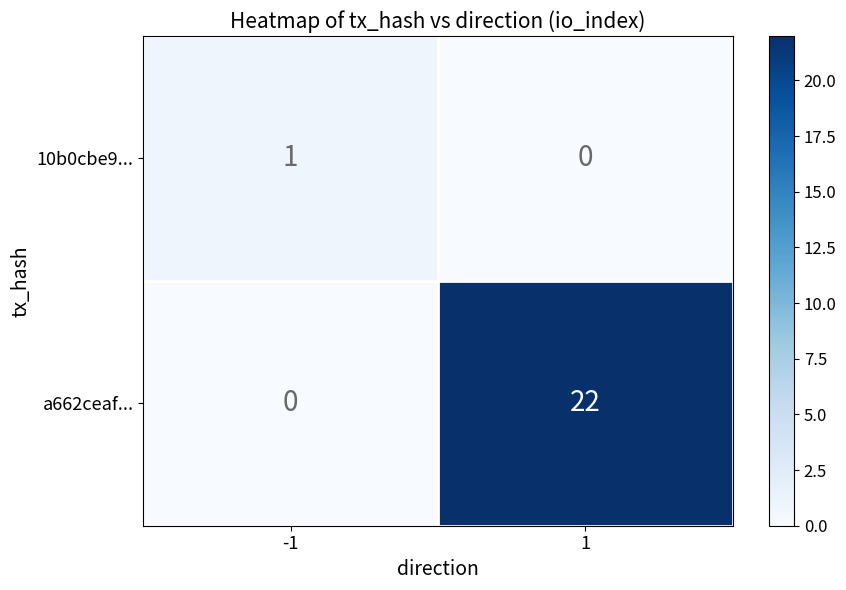

What is the highest value of the a662ceaf... series?

22